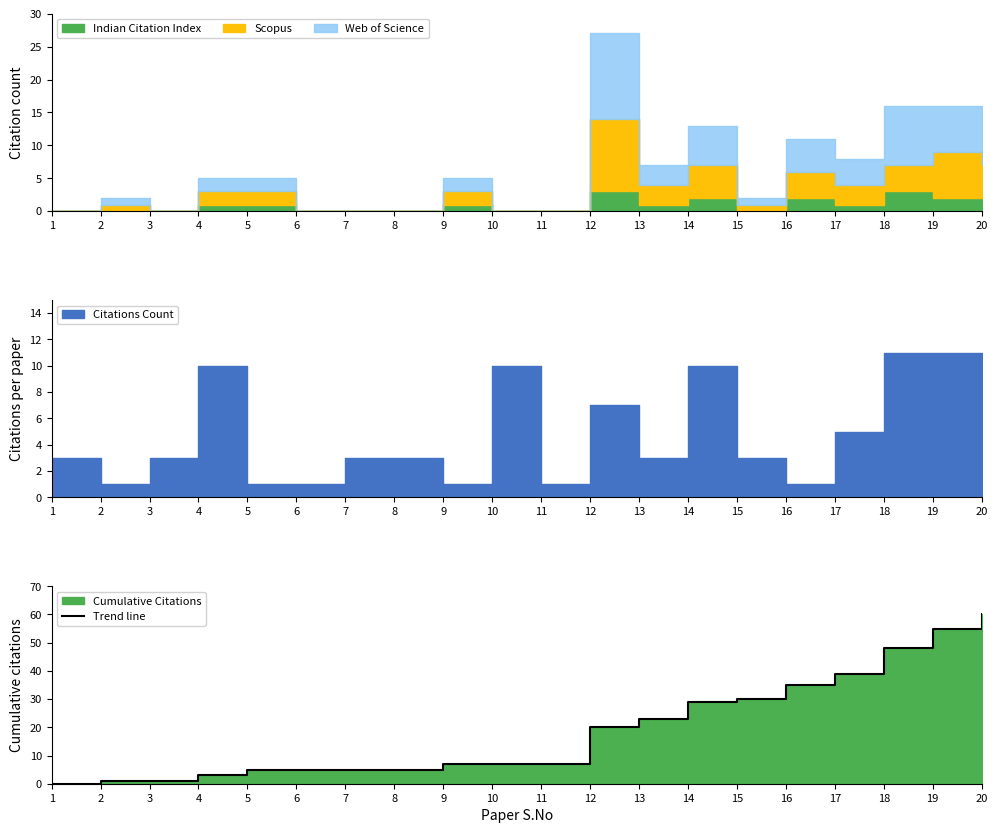

The value at 13 is 23. True or false?

True